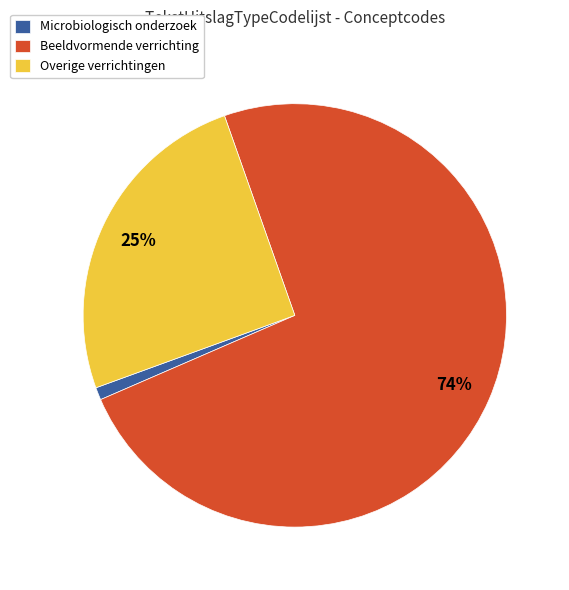

Count the number of slices in the pie.

3